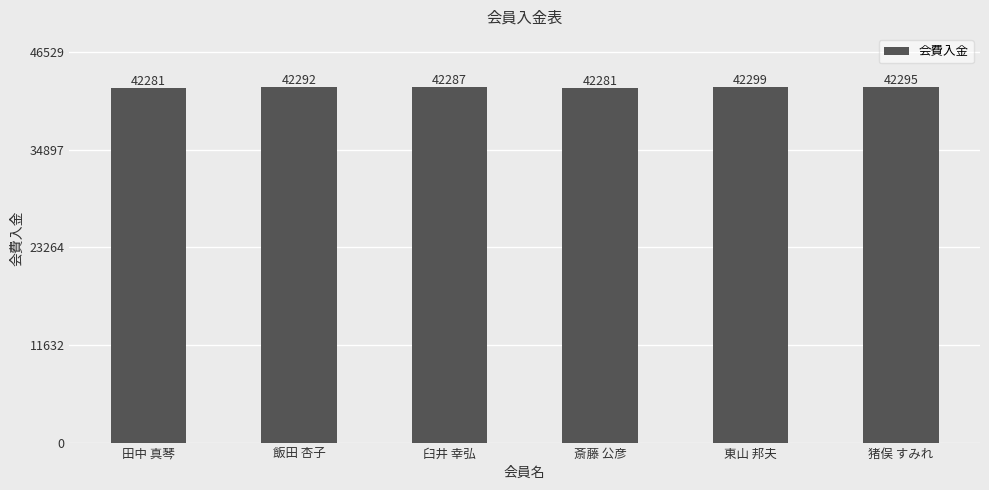

Reading right to left, extract all data points from this chart.

猪俣 すみれ=42295	東山 邦夫=42299	斎藤 公彦=42281	臼井 幸弘=42287	飯田 杏子=42292	田中 真琴=42281